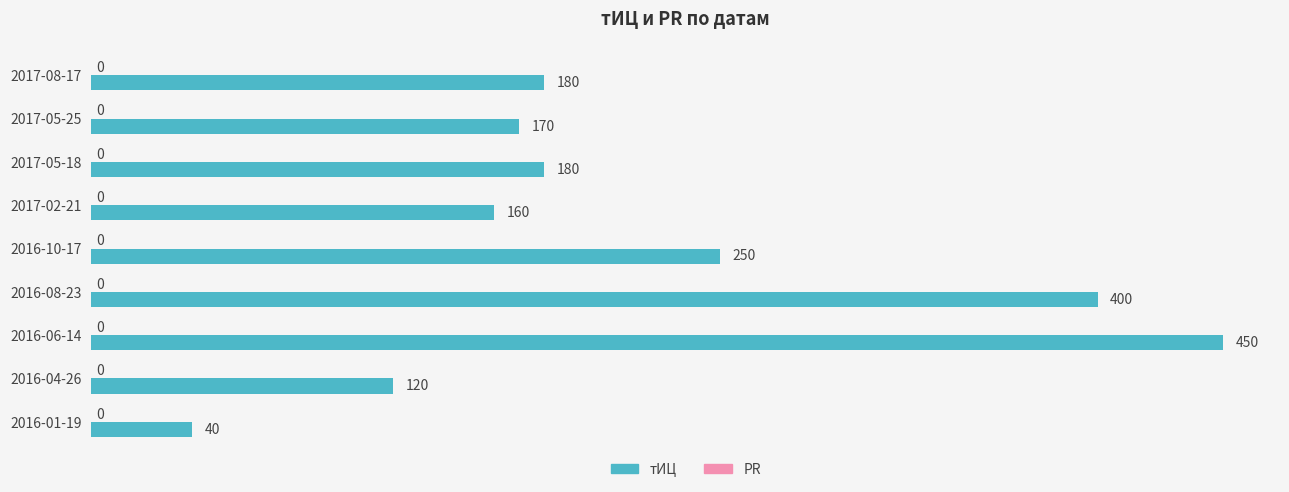

Which has a higher value, 2016-10-17 or 2016-01-19?

2016-10-17